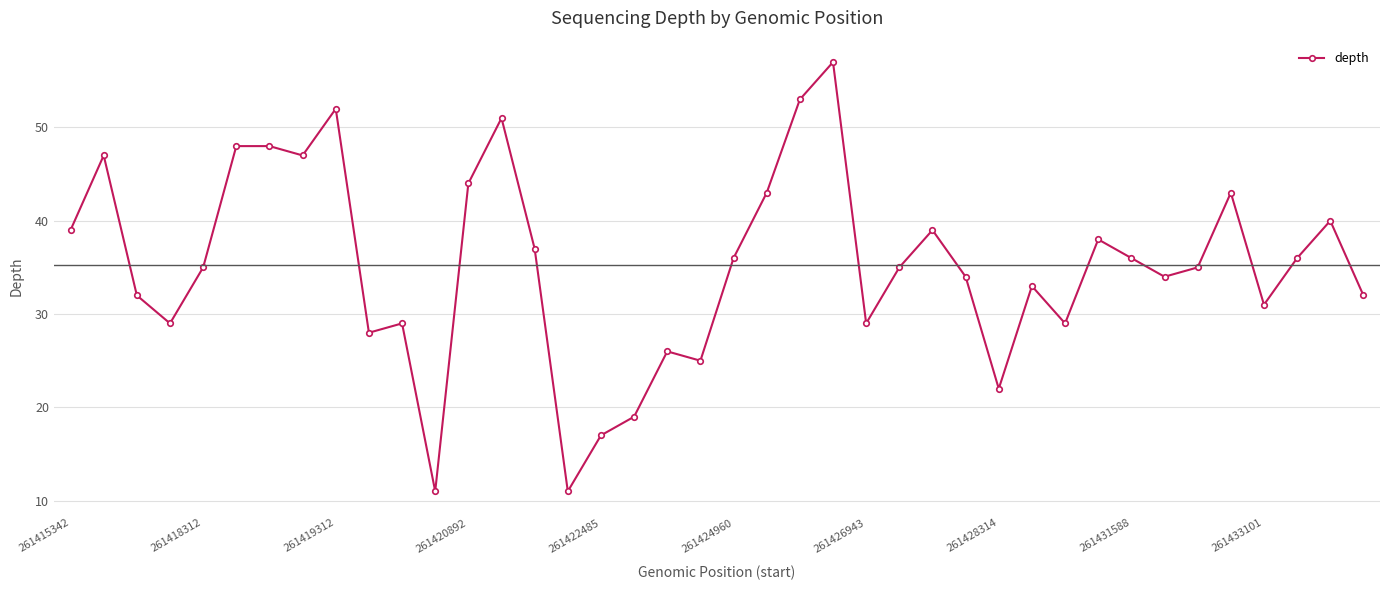

How many points are lower than both their immediate neighbors (excluding endpoints)?

11